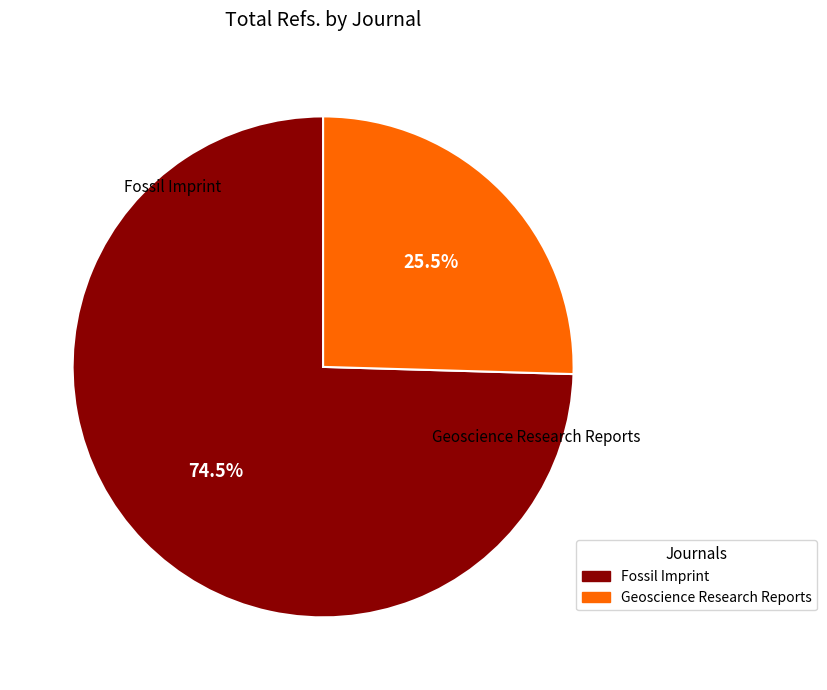

Rank the categories by value from highest to lowest.

Fossil Imprint, Geoscience Research Reports